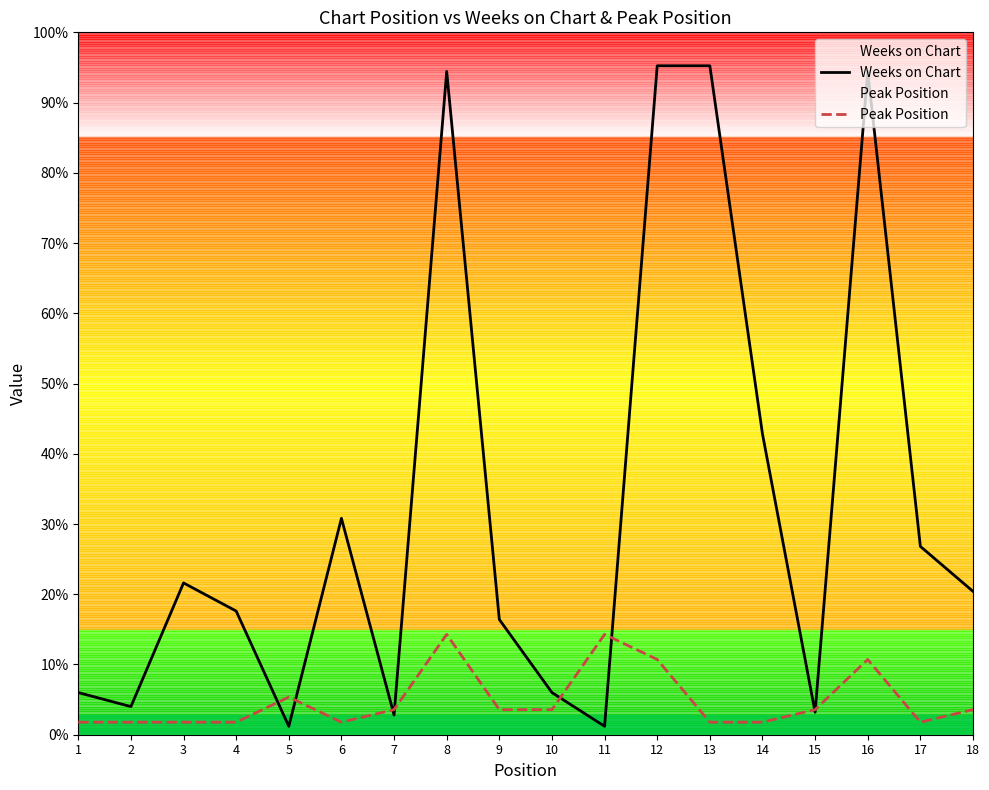

Reading right to left, transcribe all the data shown in this chart.

Weeks on Chart: 51.0	67.0	236.0	8.0	107.0	238.0	238.0	3.0	15.0	41.0	236.0	7.0	77.0	3.0	44.0	54.0	10.0	15.0
Peak Position: 8.9	4.5	26.8	8.9	4.5	4.5	26.8	35.7	8.9	8.9	35.7	8.9	4.5	13.4	4.5	4.5	4.5	4.5